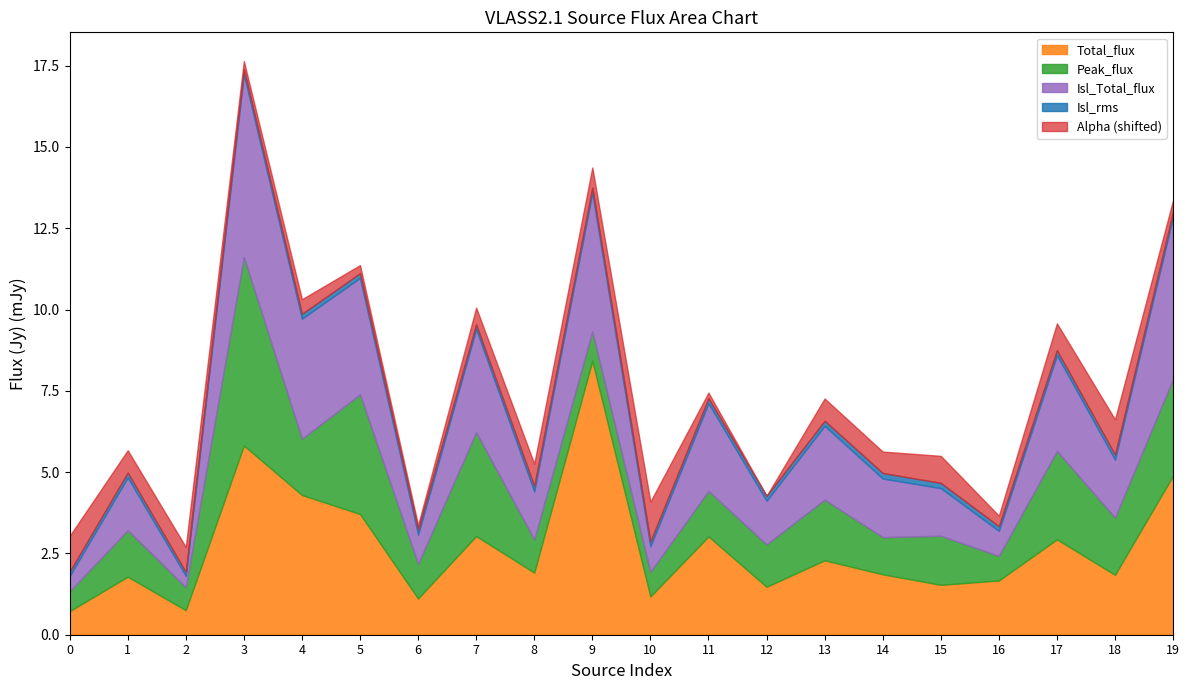

What is the maximum value for Total_flux?

8.4